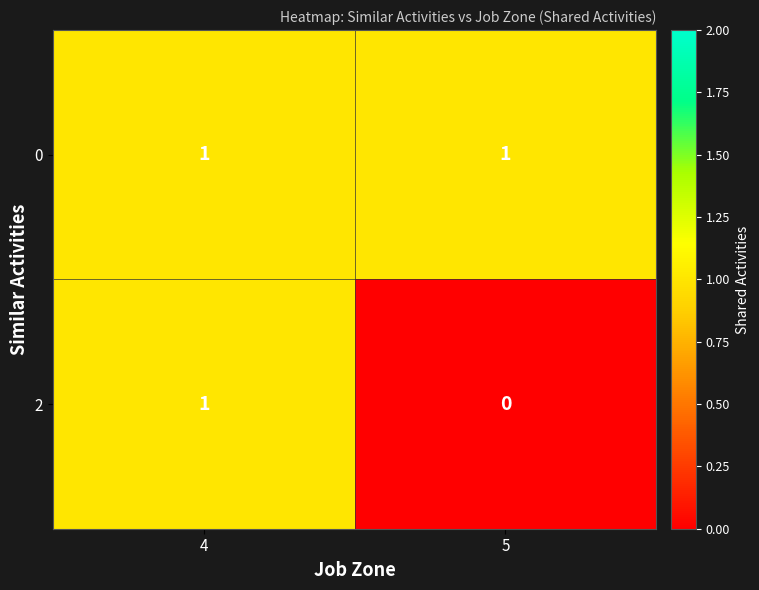

Between 4 and 5, which series saw the biggest shift?

2